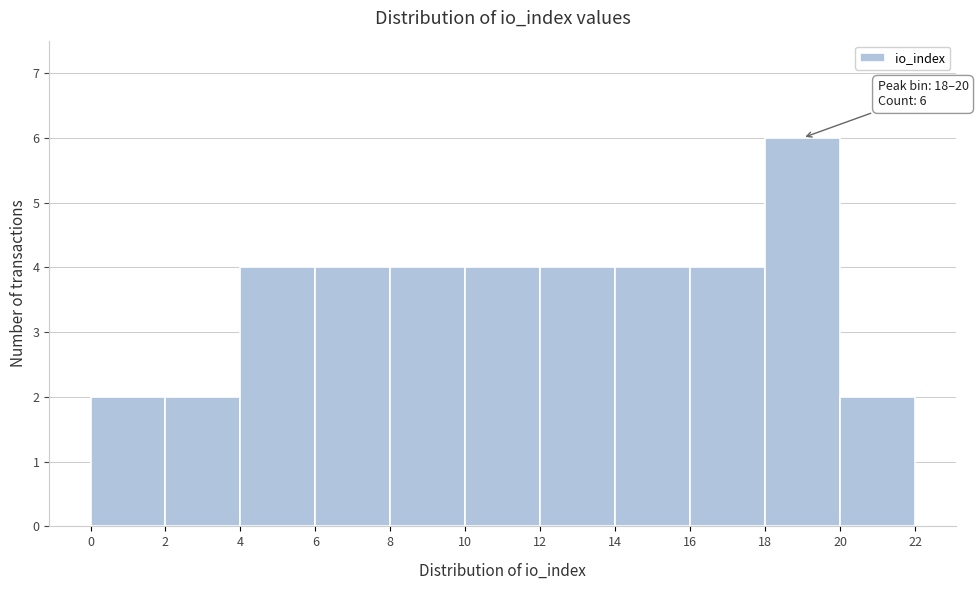

Which range on the x-axis has the tallest bar?

18 to 20